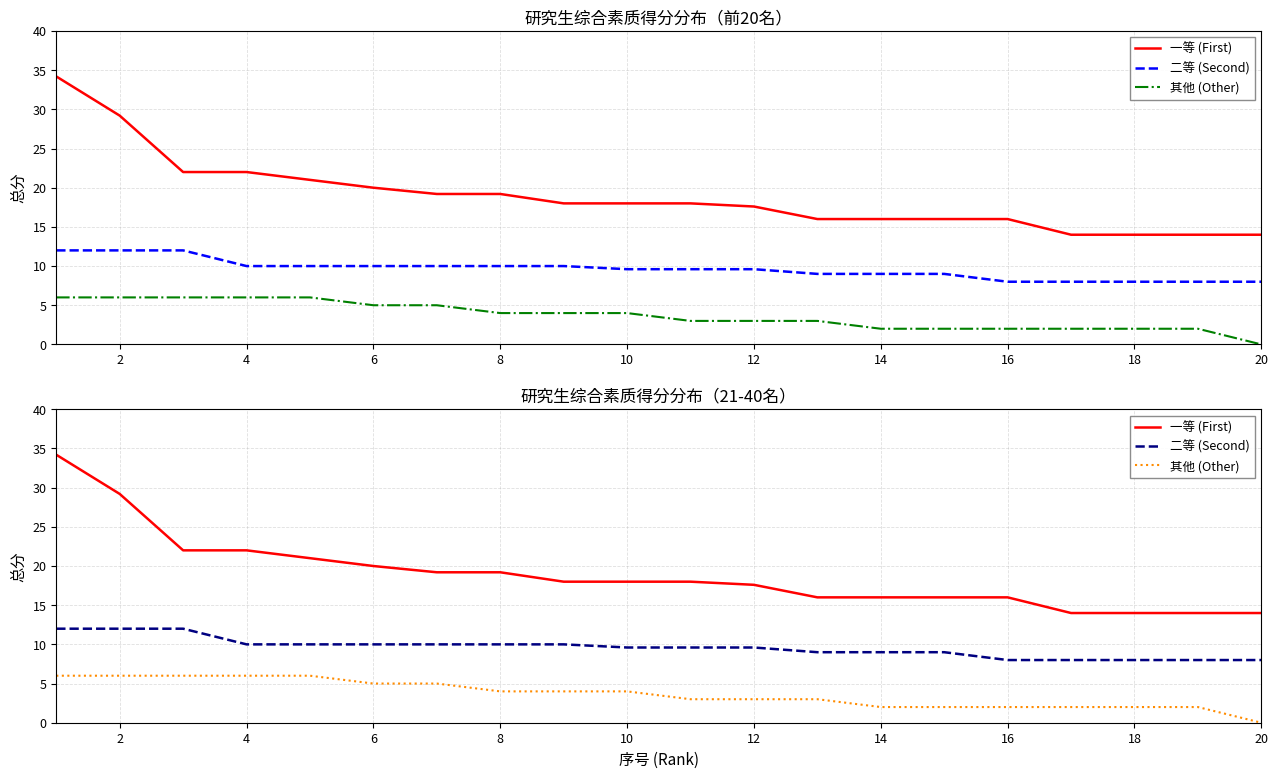

How many series are shown in this chart?

3